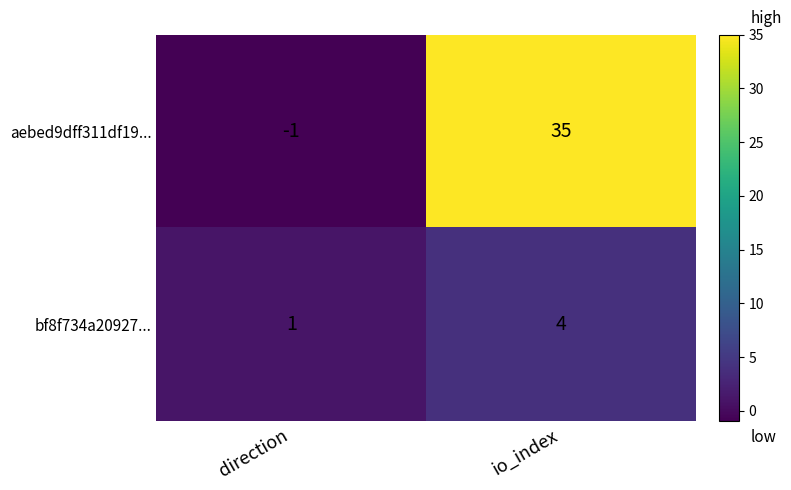

At how many categories does at least one series exceed 9?

1